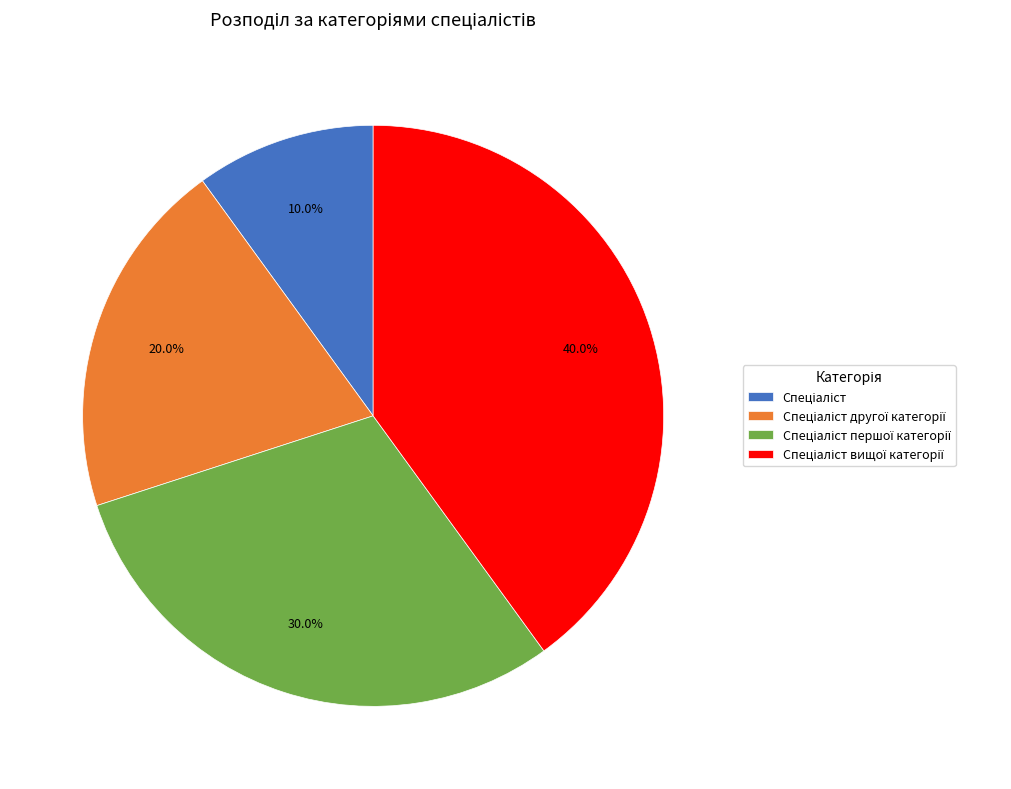

Is there a majority slice in this chart?

No